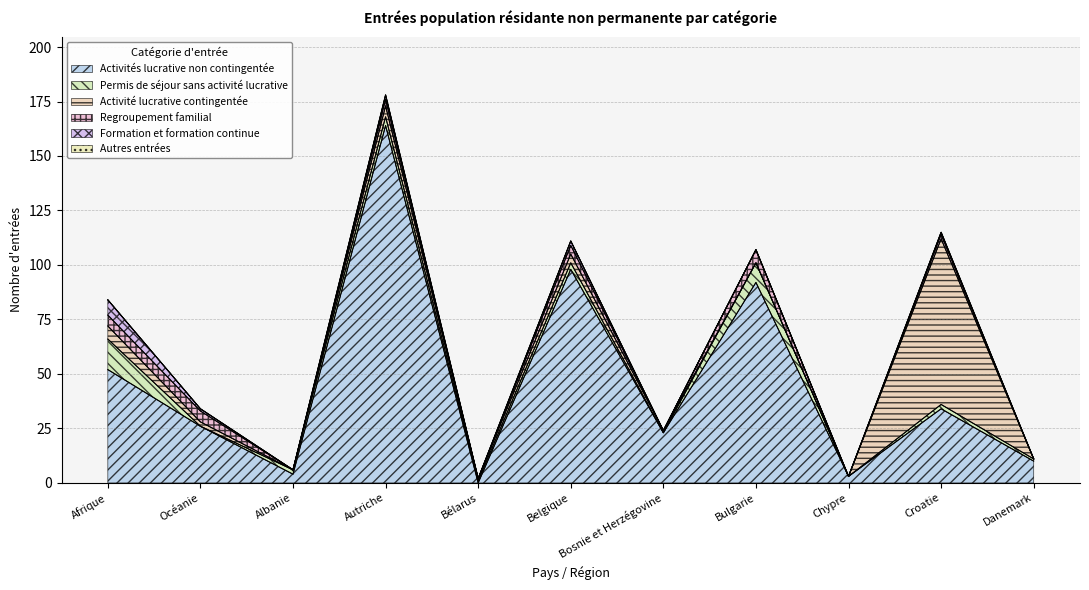

At how many categories does at least one series exceed 90?

3